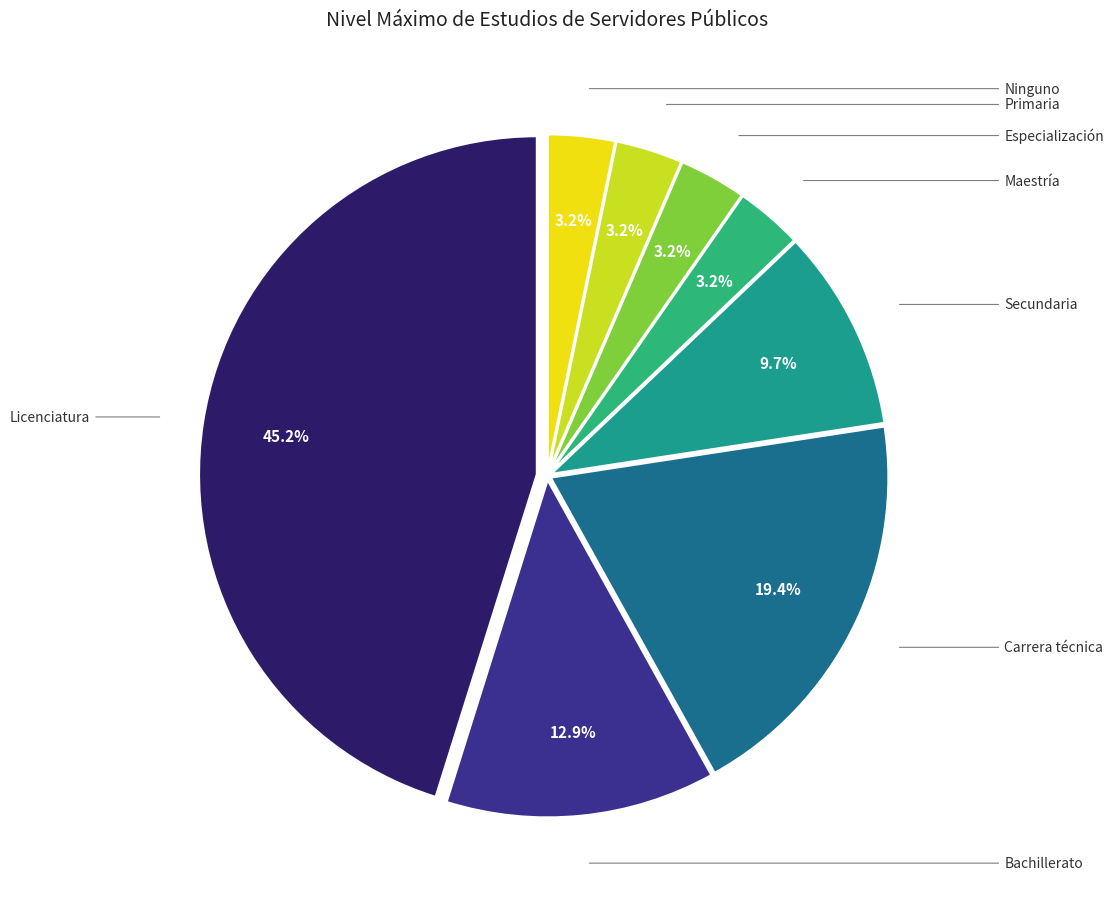

How many segments does this pie chart have?

8